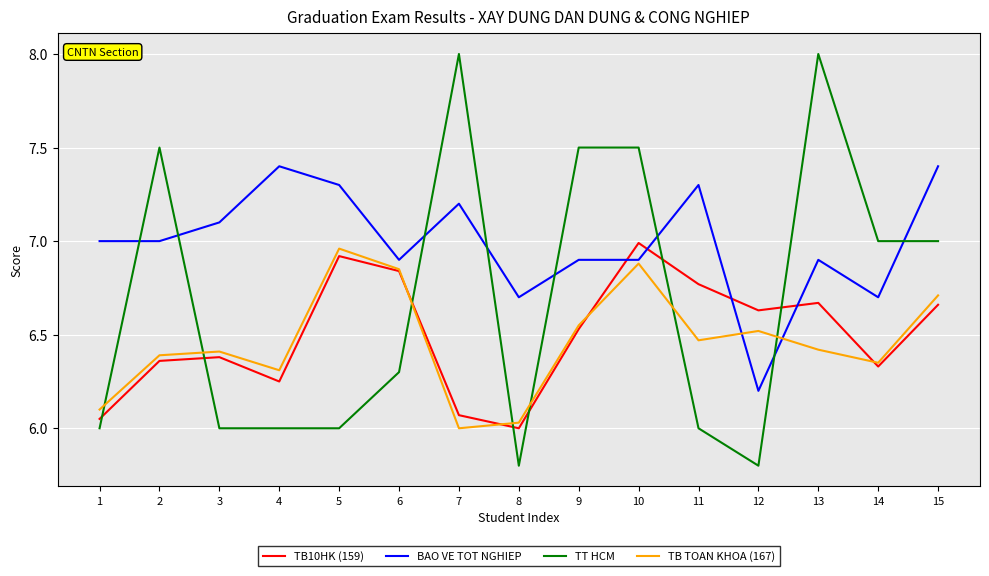

Where do TT HCM and BAO VE TOT NGHIEP first cross each other?

1 and 2